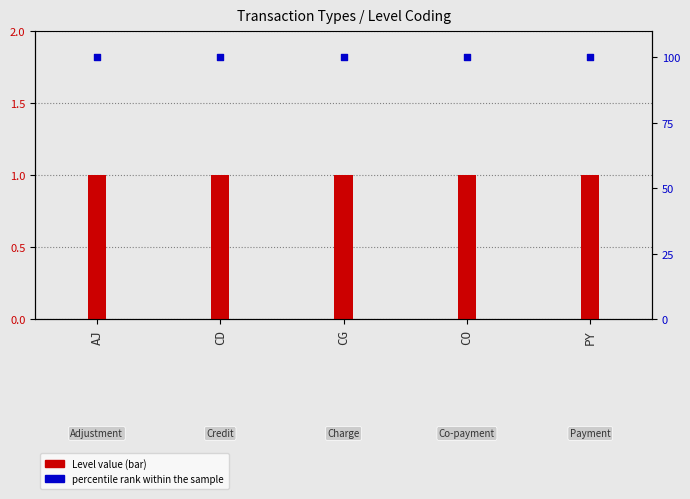

What are all the series names shown in the legend?

Level value, percentile rank within the sample